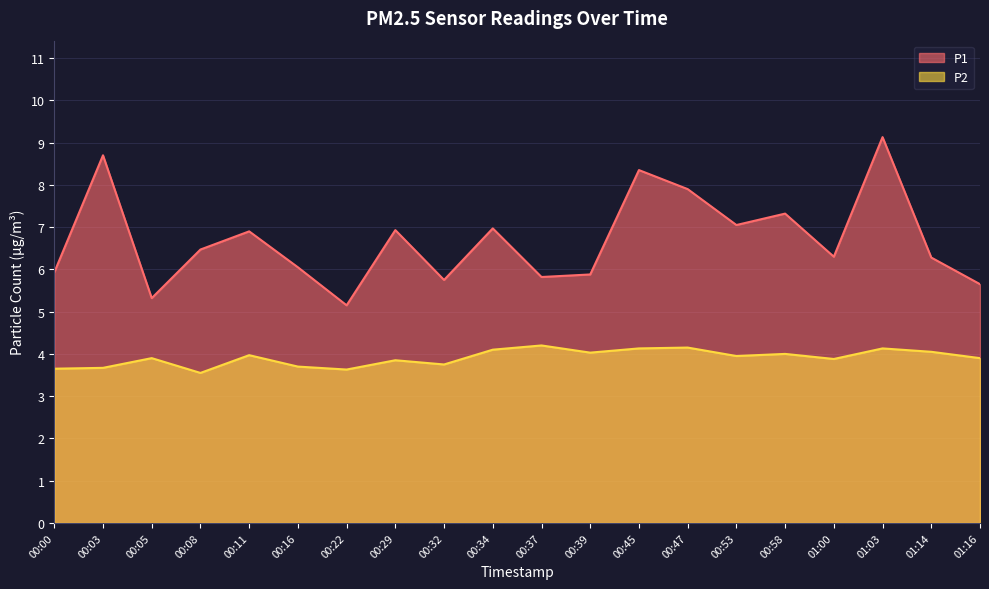

Between 01:16 and 00:16, which is larger?

00:16